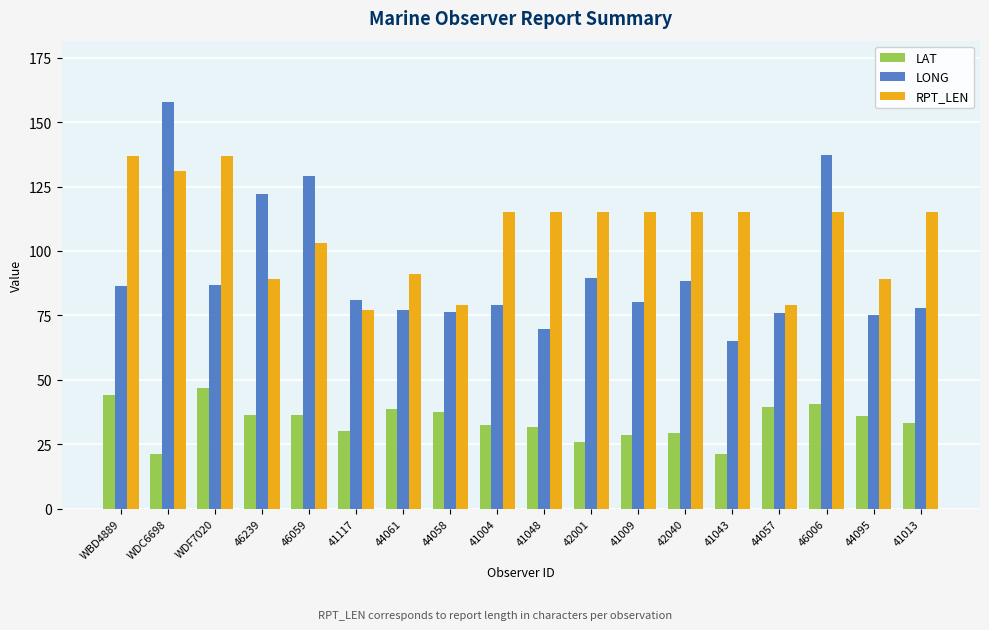

Rank the series at 44095 from lowest to highest value.

LAT, LONG, RPT_LEN